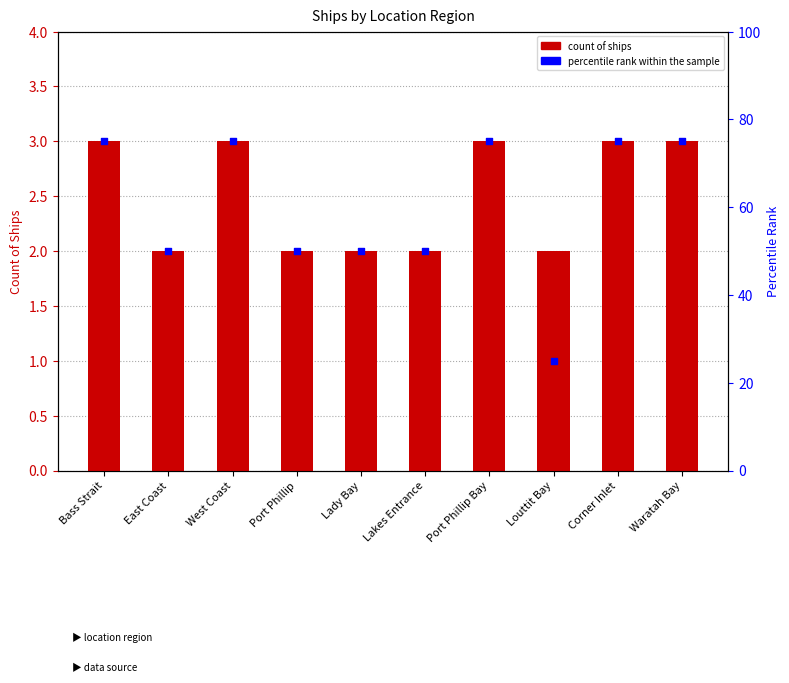

What is the total value across all series at East Coast?

52